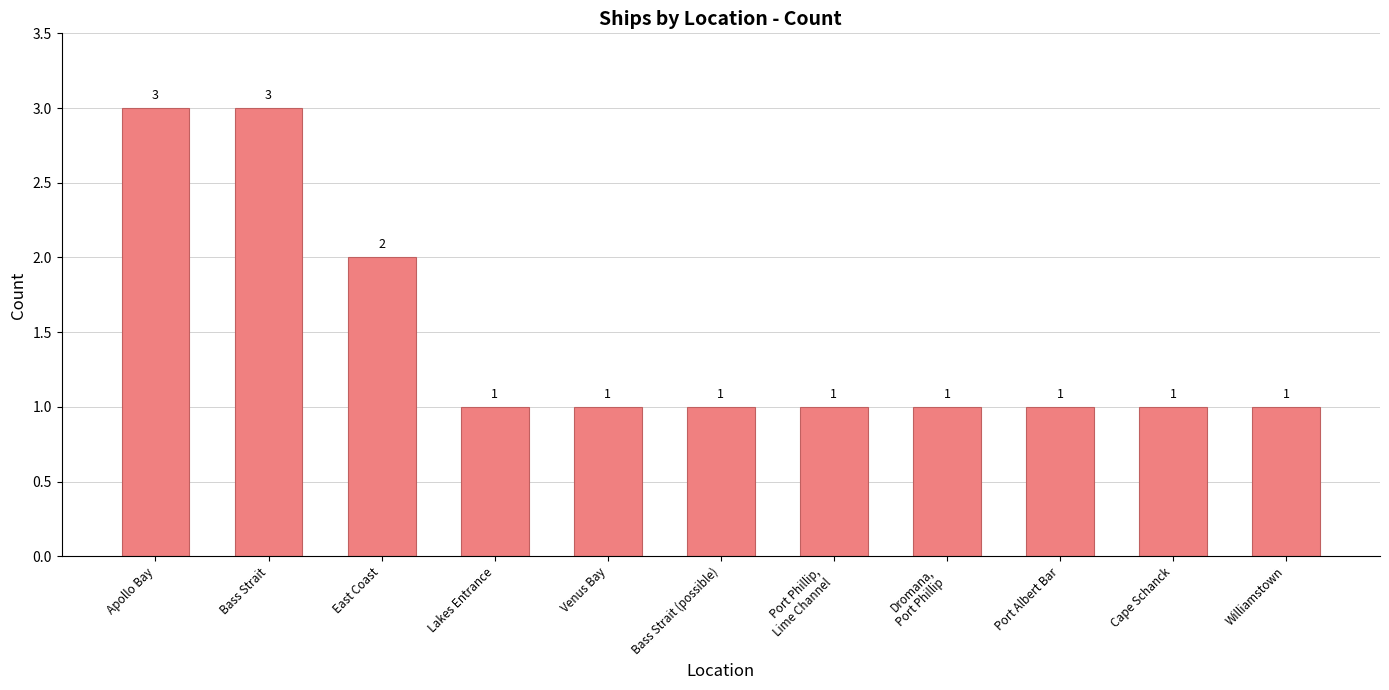

What is the greatest value displayed?

3